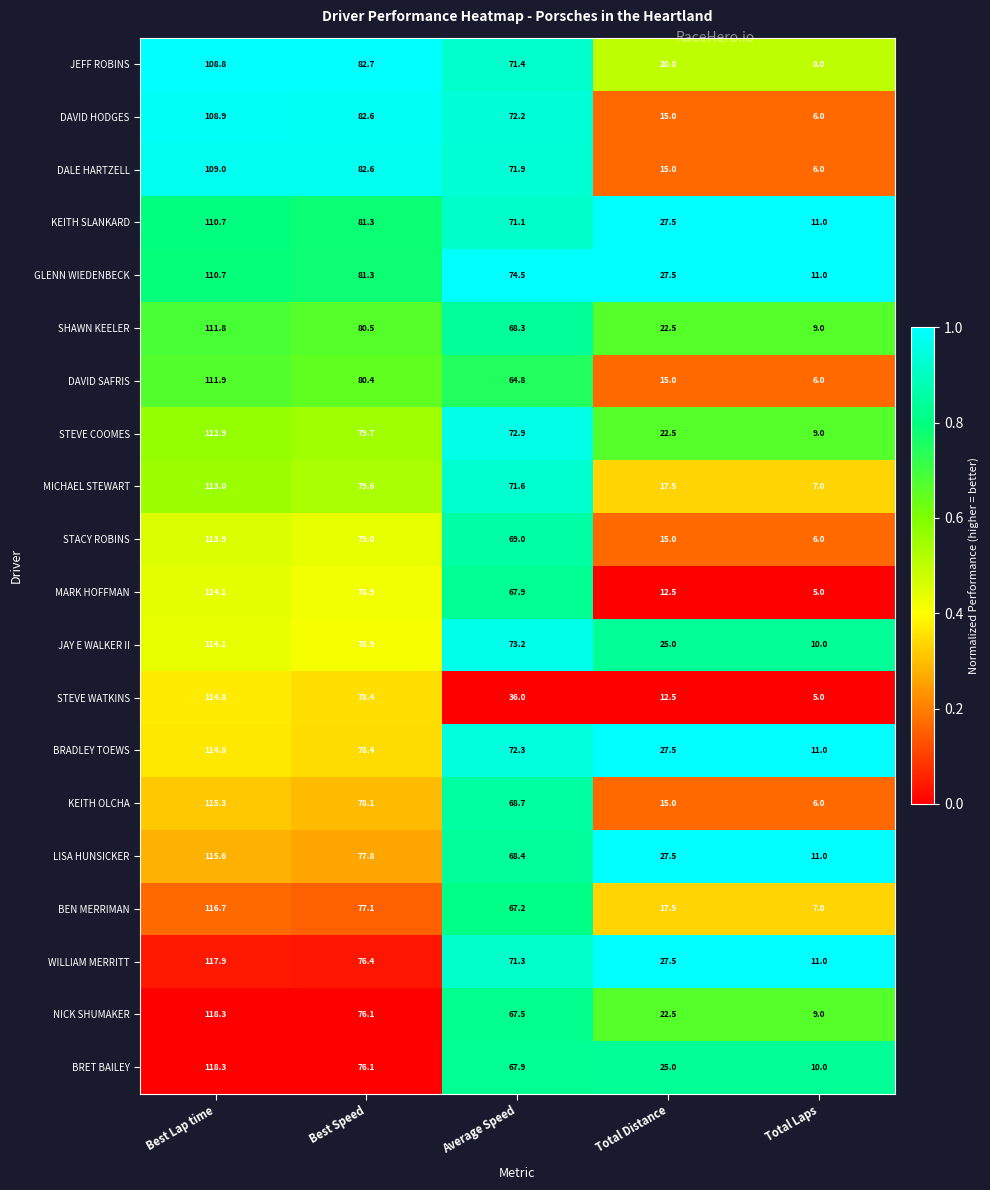

Which series has the largest total across all categories?

GLENN WIEDENBECK